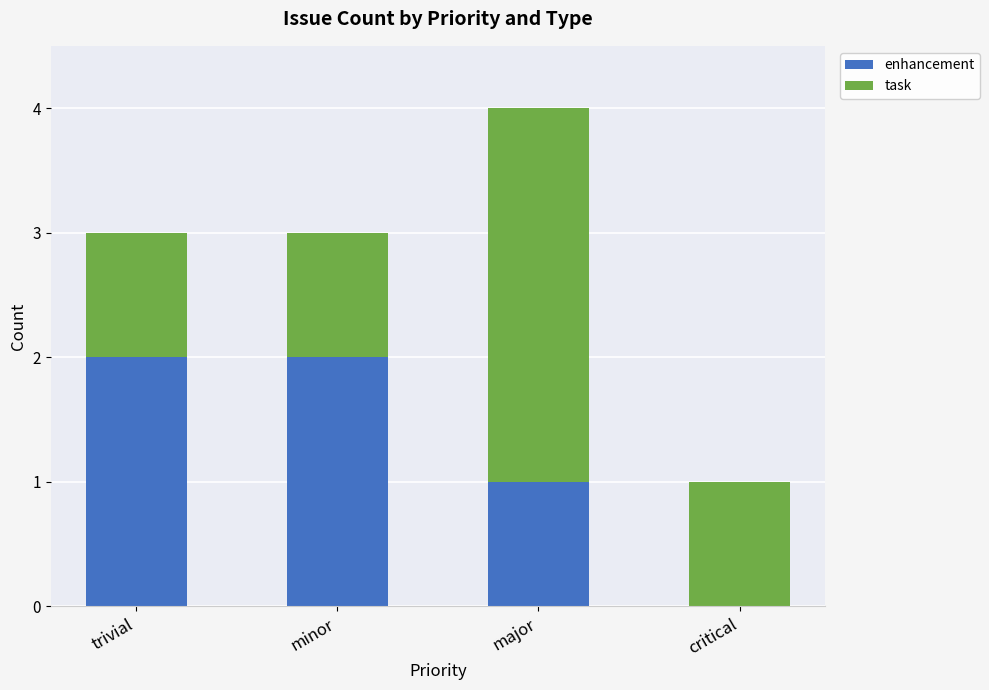

At which category is the sum across all series the highest?

major